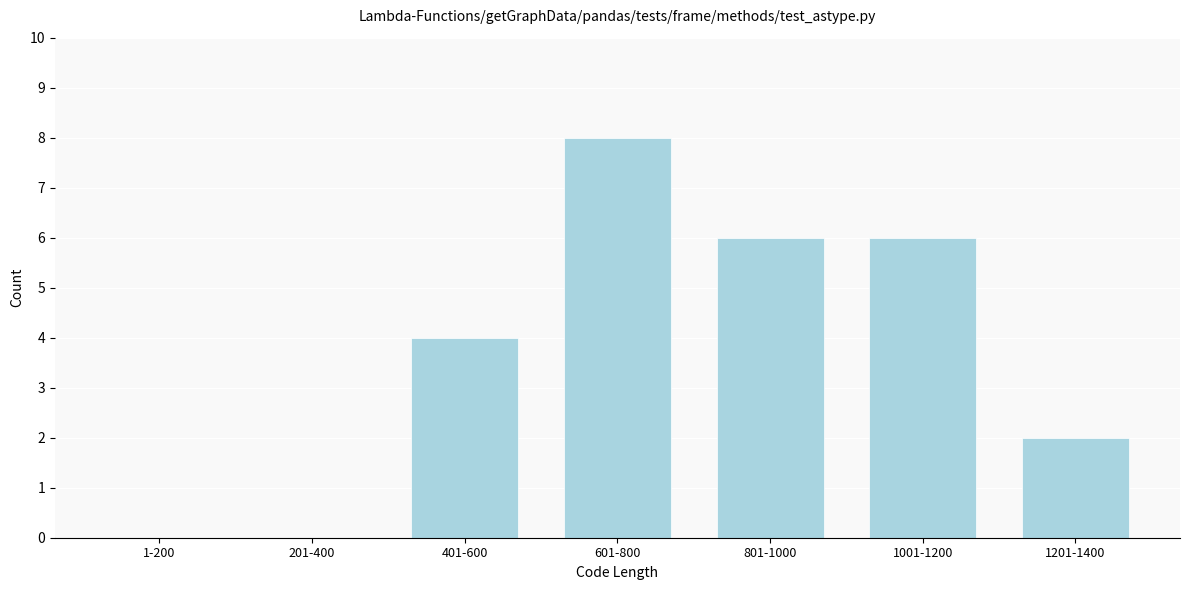

Reading left to right, extract all data points from this chart.

1-200=0	201-400=0	401-600=4	601-800=8	801-1000=6	1001-1200=6	1201-1400=2